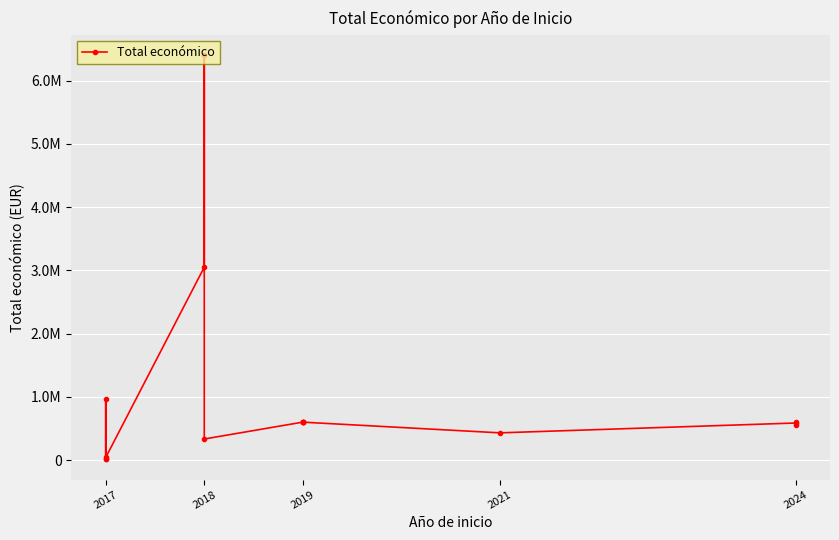

Does the chart display data point markers on the line(s)?

Yes